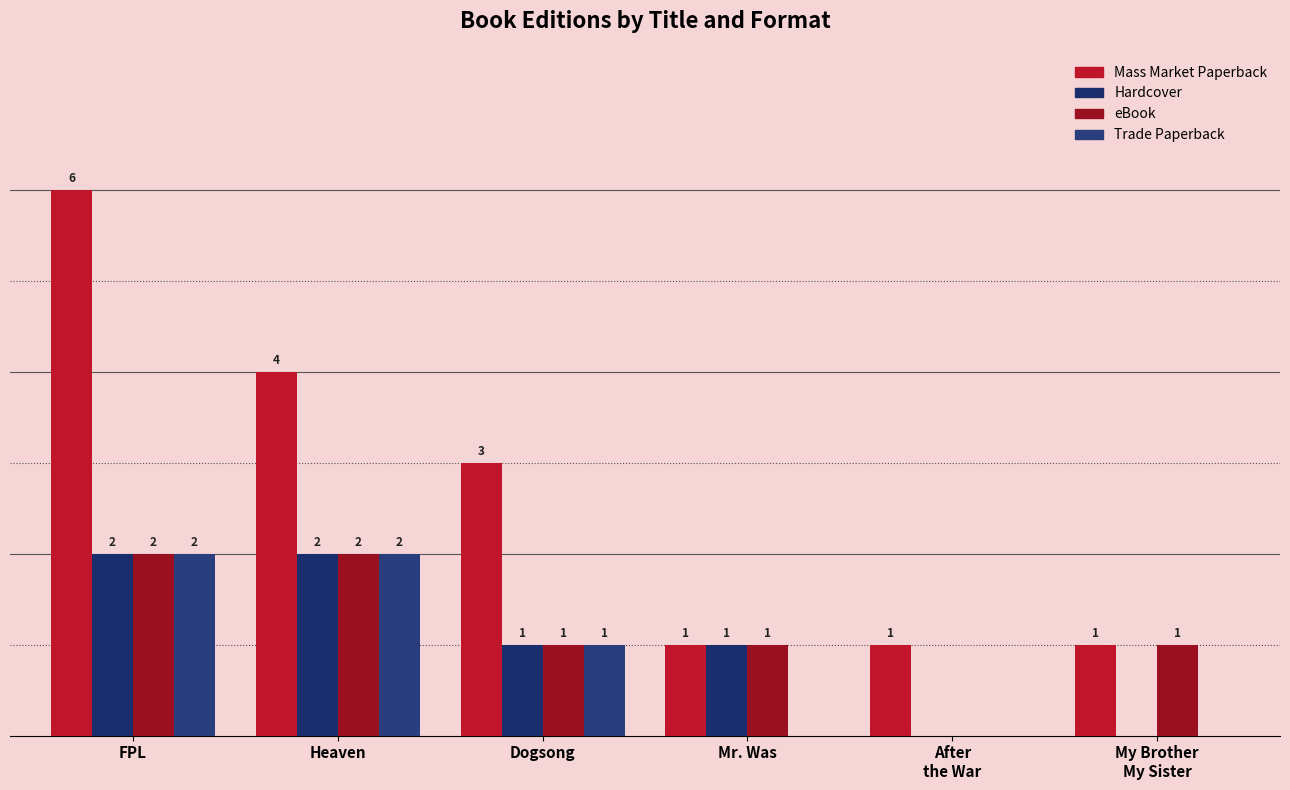

What position from the left is FPL?

1